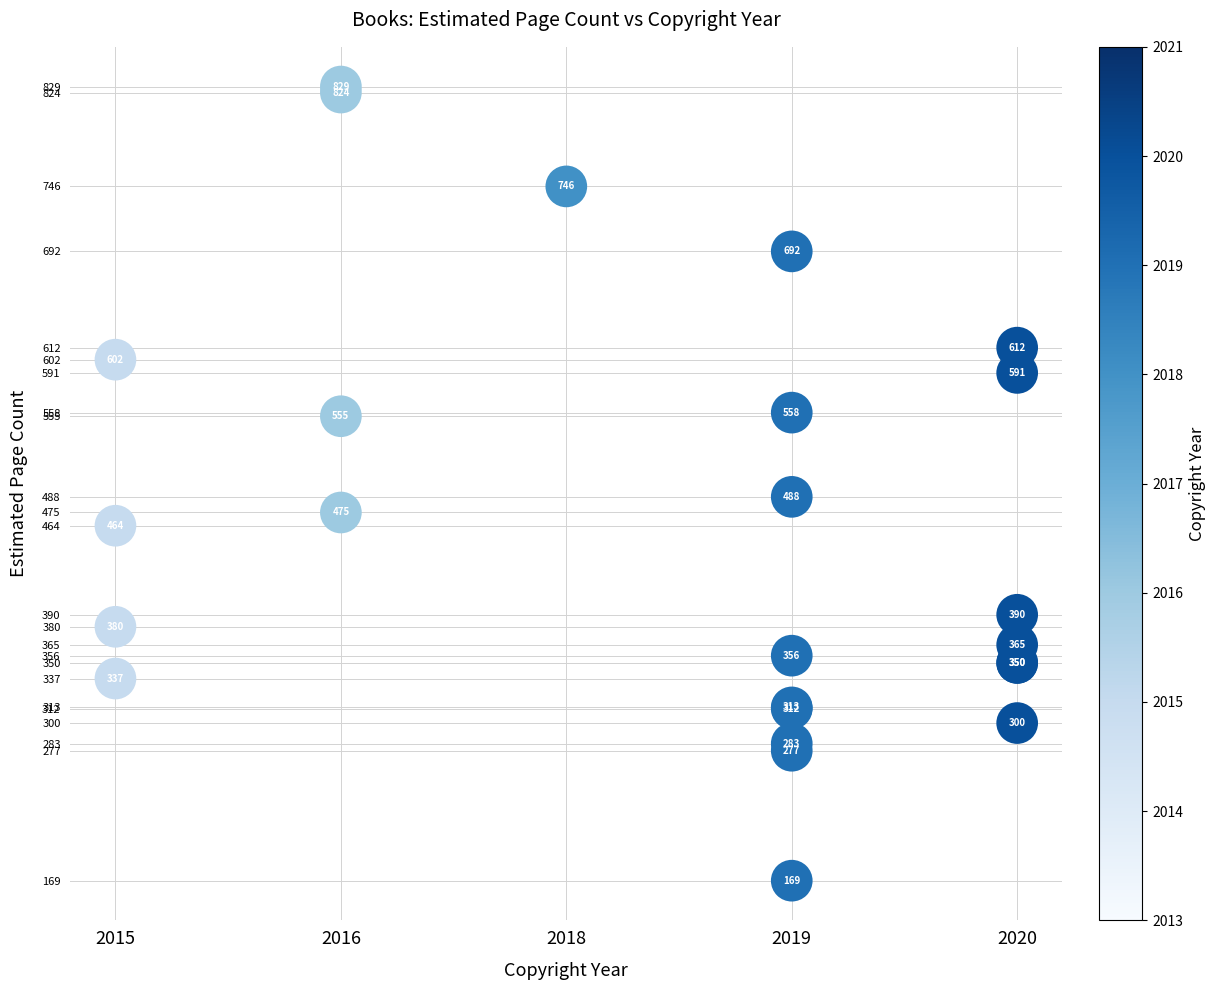

What Y value in the scatter plot is closest to 499?

488